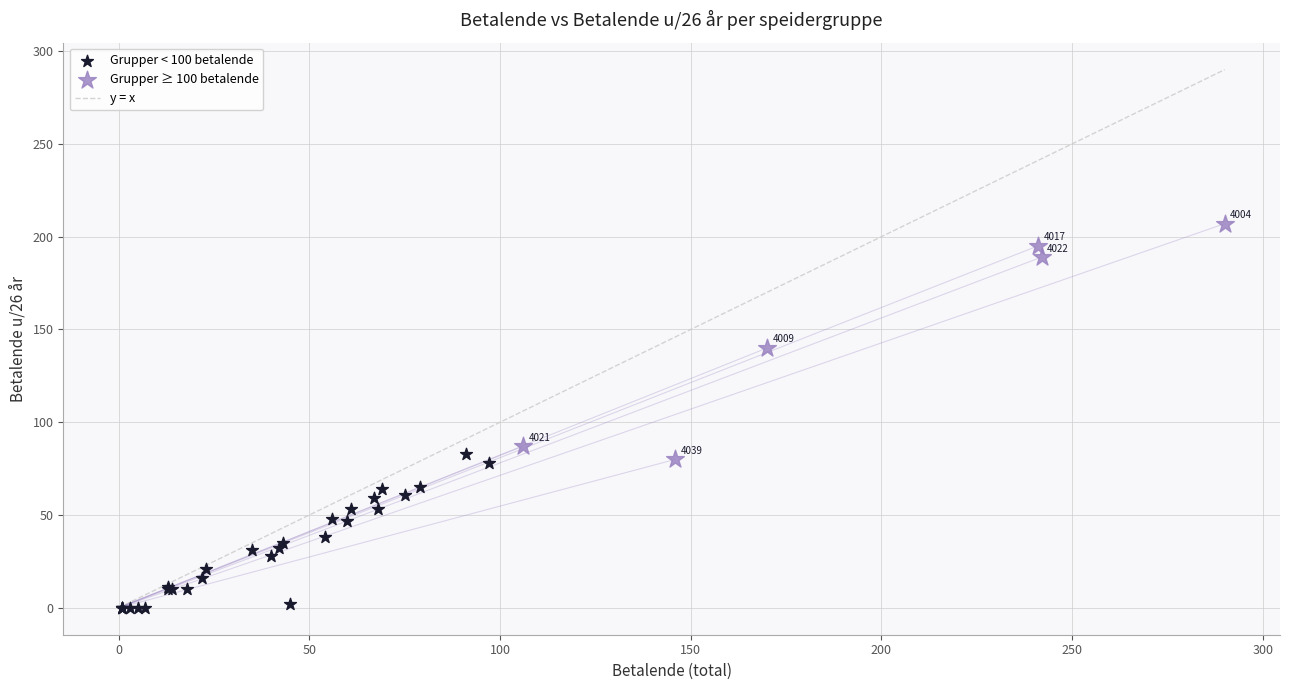

Which series reaches the maximum Y coordinate?

Grupper ≥ 100 betalende